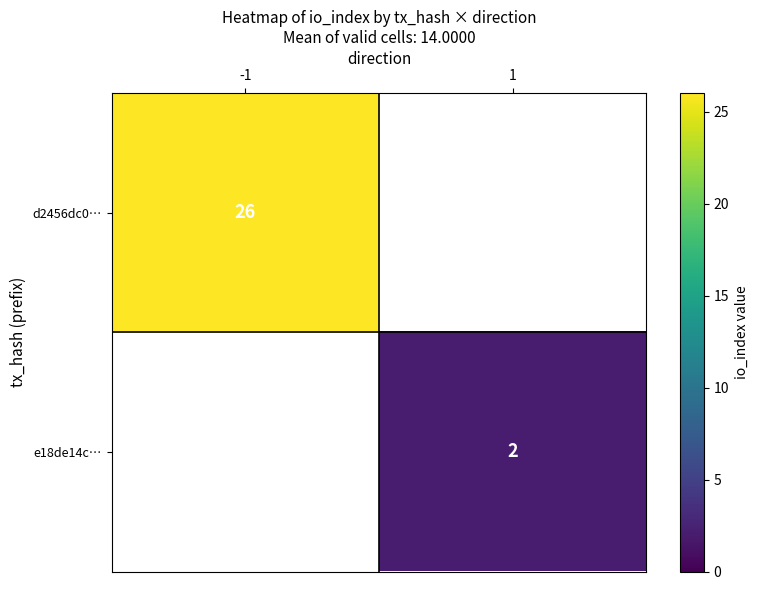

Is the value of d2456dc0… at -1 greater than the value of e18de14c… at 1?

Yes